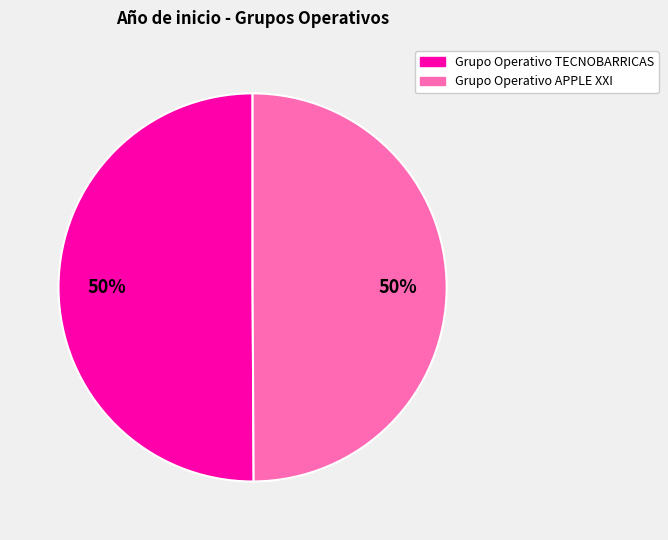

What percentage is the Grupo Operativo TECNOBARRICAS slice, to the nearest percent?

50%